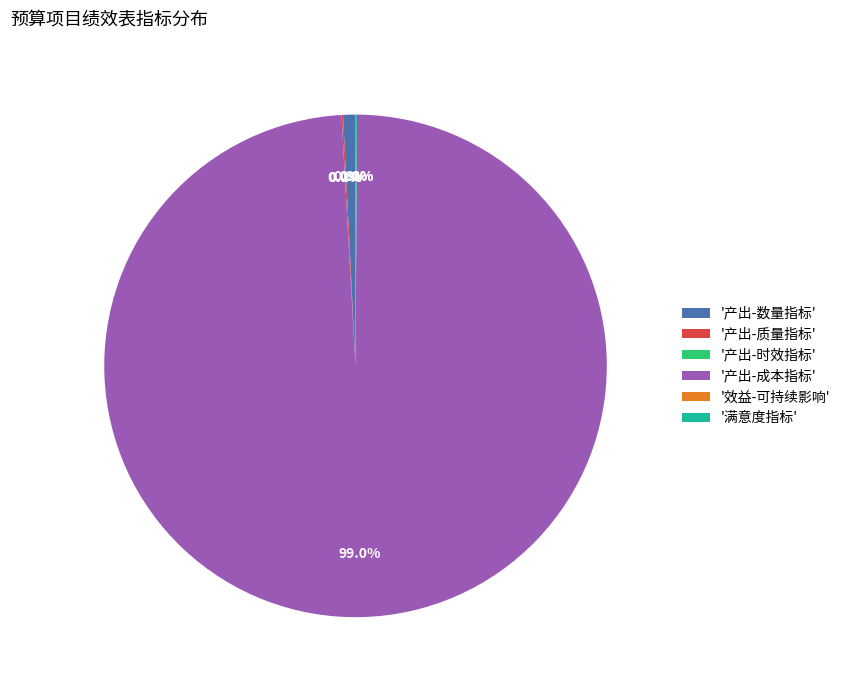

Between '产出-成本指标' and '产出-数量指标', which is larger?

'产出-成本指标'